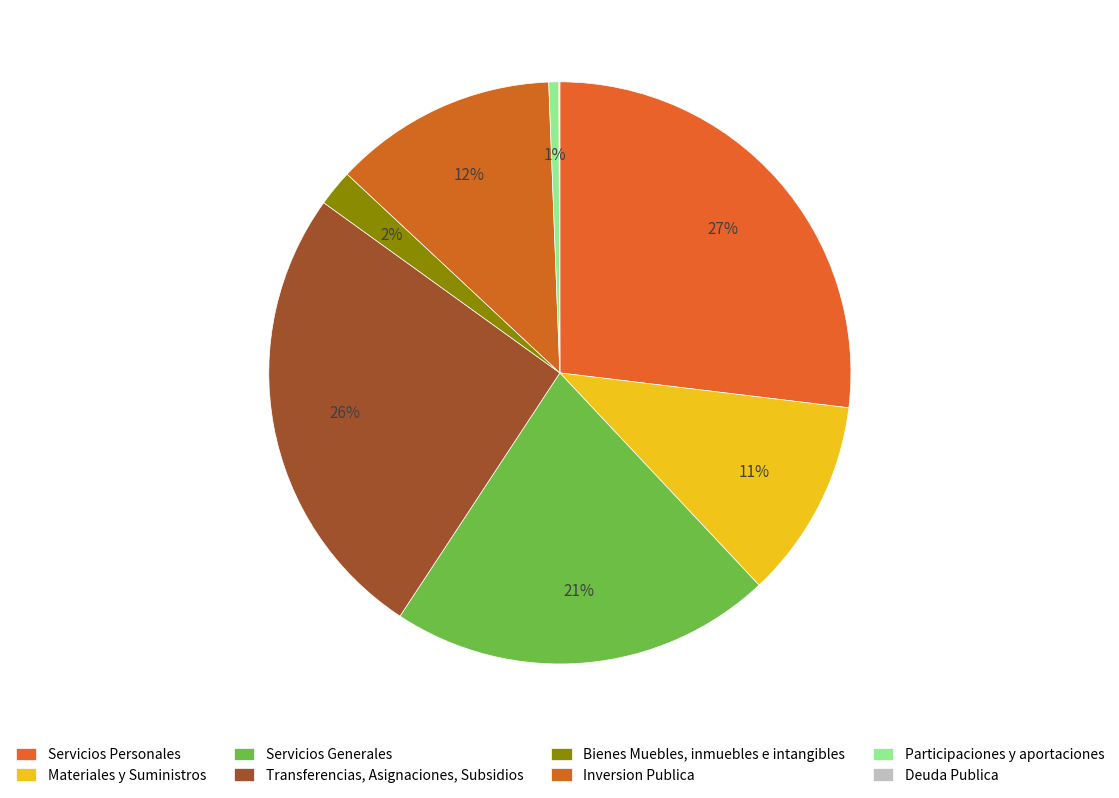

Does Servicios Personales represent more than half of the total?

No